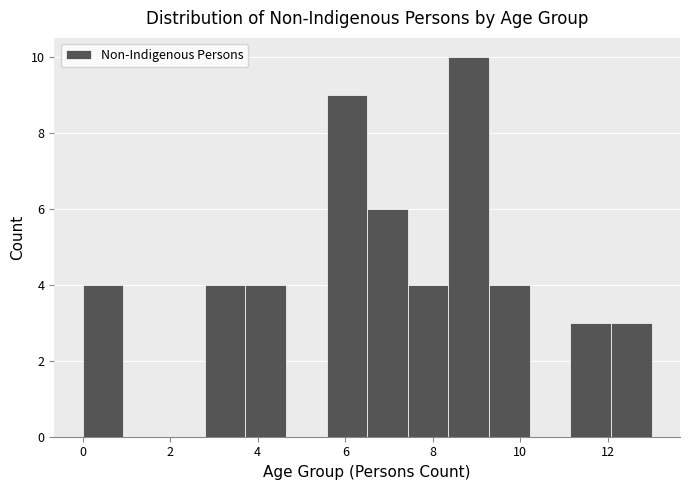

Reading left to right, transcribe this chart: for each bar, give the range it covers on the x-axis and its height. Neither the bar edges nor the heights are printed on the chart, so give them approximately, as read against the axes.

0.0 to 1.0: 4
1.0 to 1.8: 0
1.8 to 2.8: 0
2.8 to 3.8: 4
3.8 to 4.6: 4
4.6 to 5.6: 0
5.6 to 6.6: 9
6.6 to 7.4: 6
7.4 to 8.4: 4
8.4 to 9.2: 10
9.2 to 10.2: 4
10.2 to 11.2: 0
11.2 to 12.0: 3
12.0 to 13.0: 3